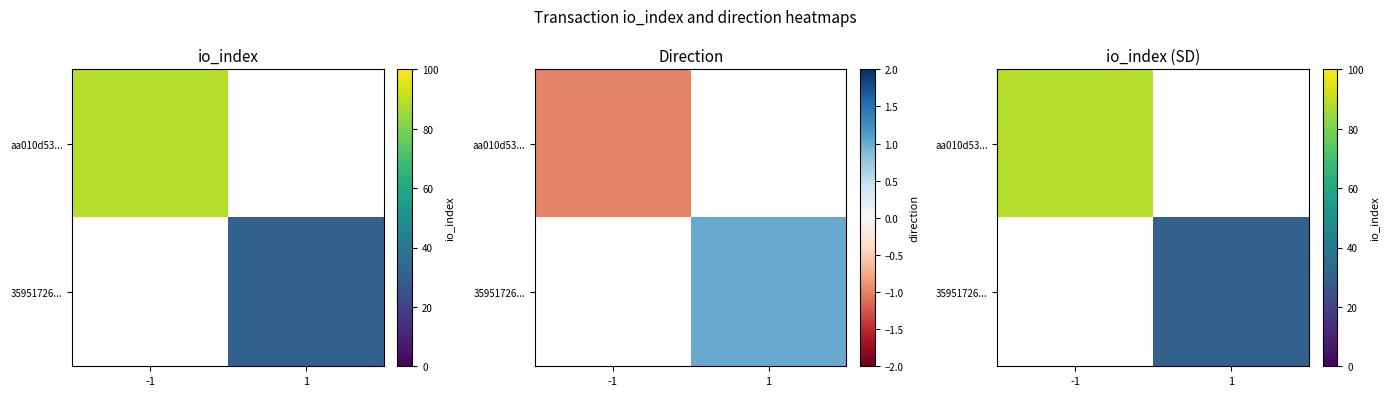

How many categories are shown in the chart?

2